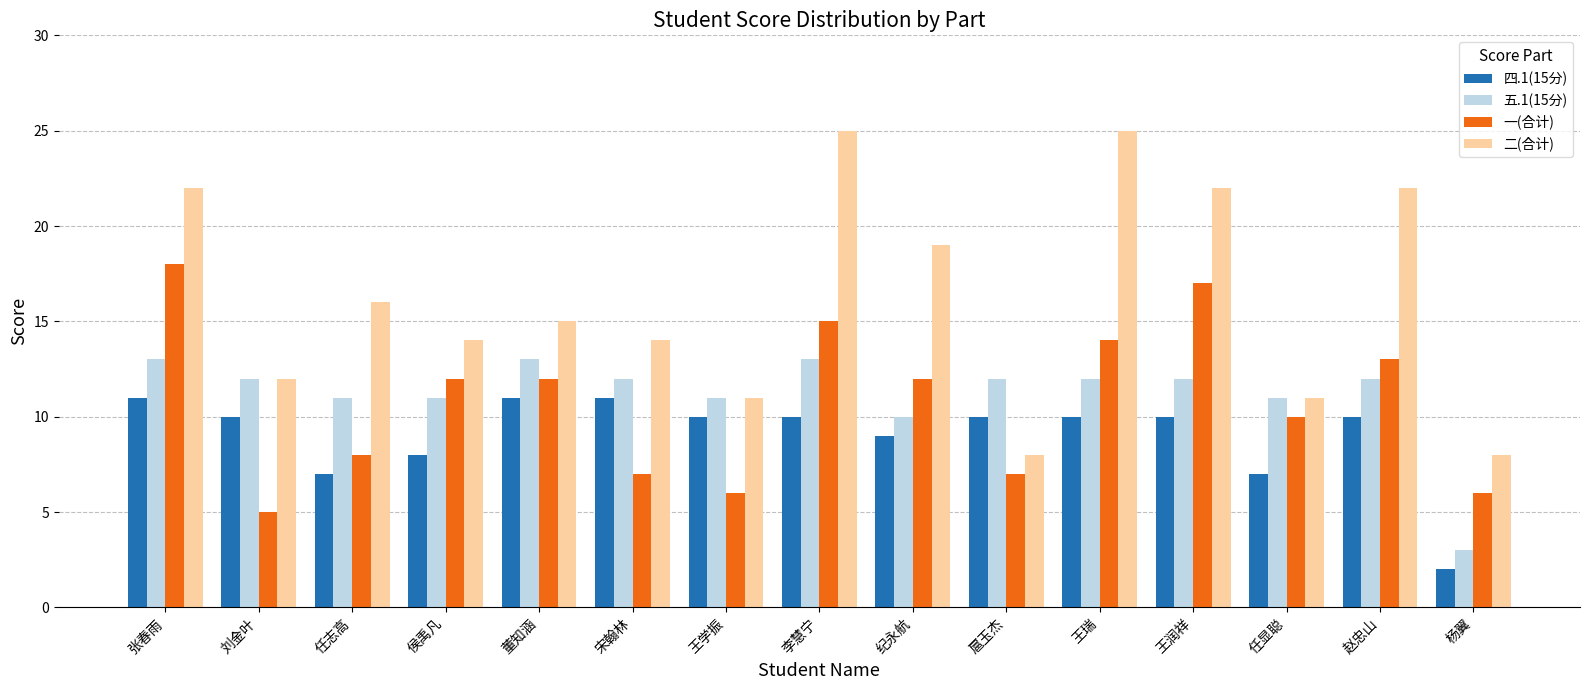

Does the chart contain stacked bars?

No